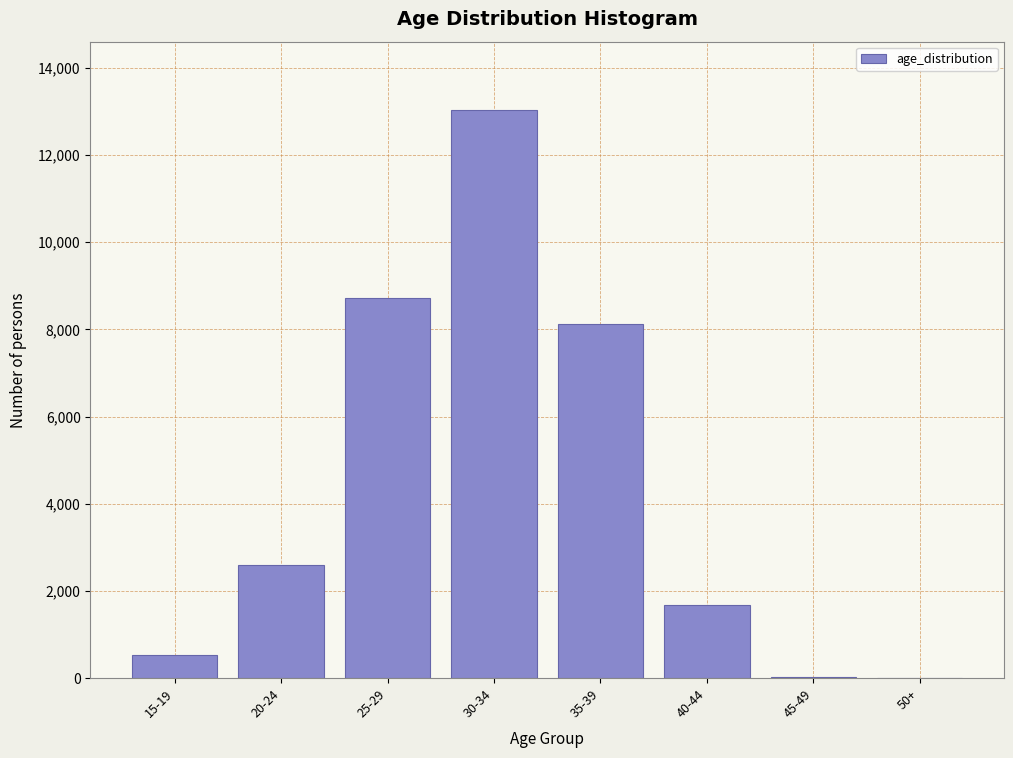

Between 35-39 and 30-34, which is larger?

30-34